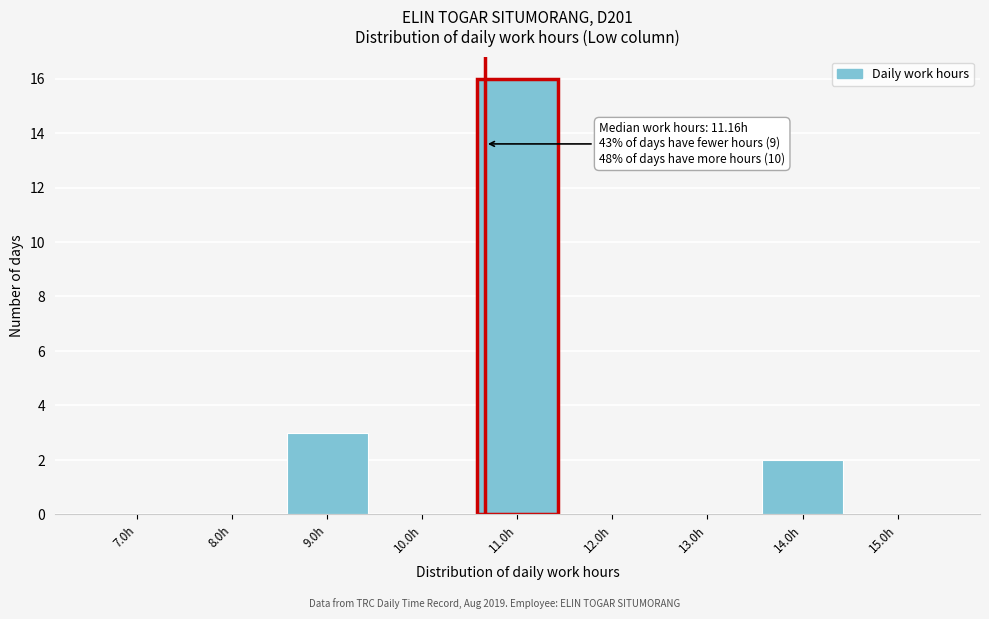

Reading right to left, extract all data points from this chart.

15.0h=0	14.0h=2	13.0h=0	12.0h=0	11.0h=16	10.0h=0	9.0h=3	8.0h=0	7.0h=0